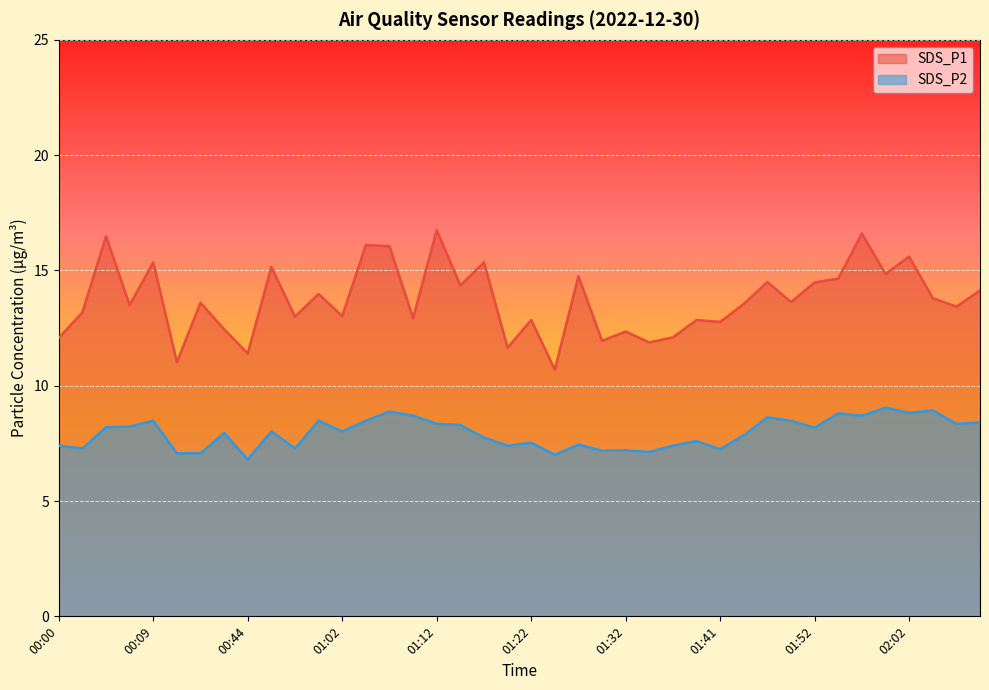

List the series in order of their peak value, lowest first.

SDS_P2, SDS_P1